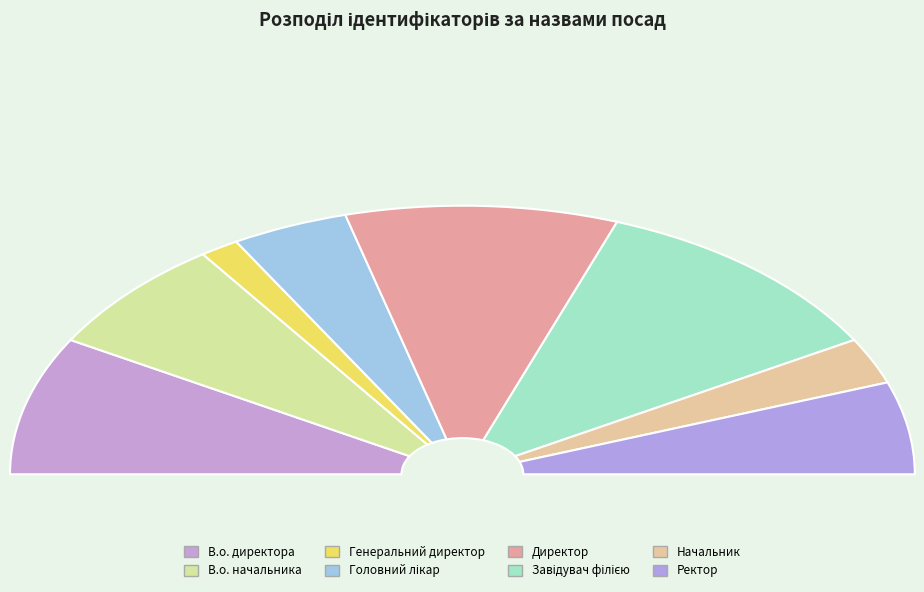

True or false: Генеральний директор accounts for 1% of the total.

False